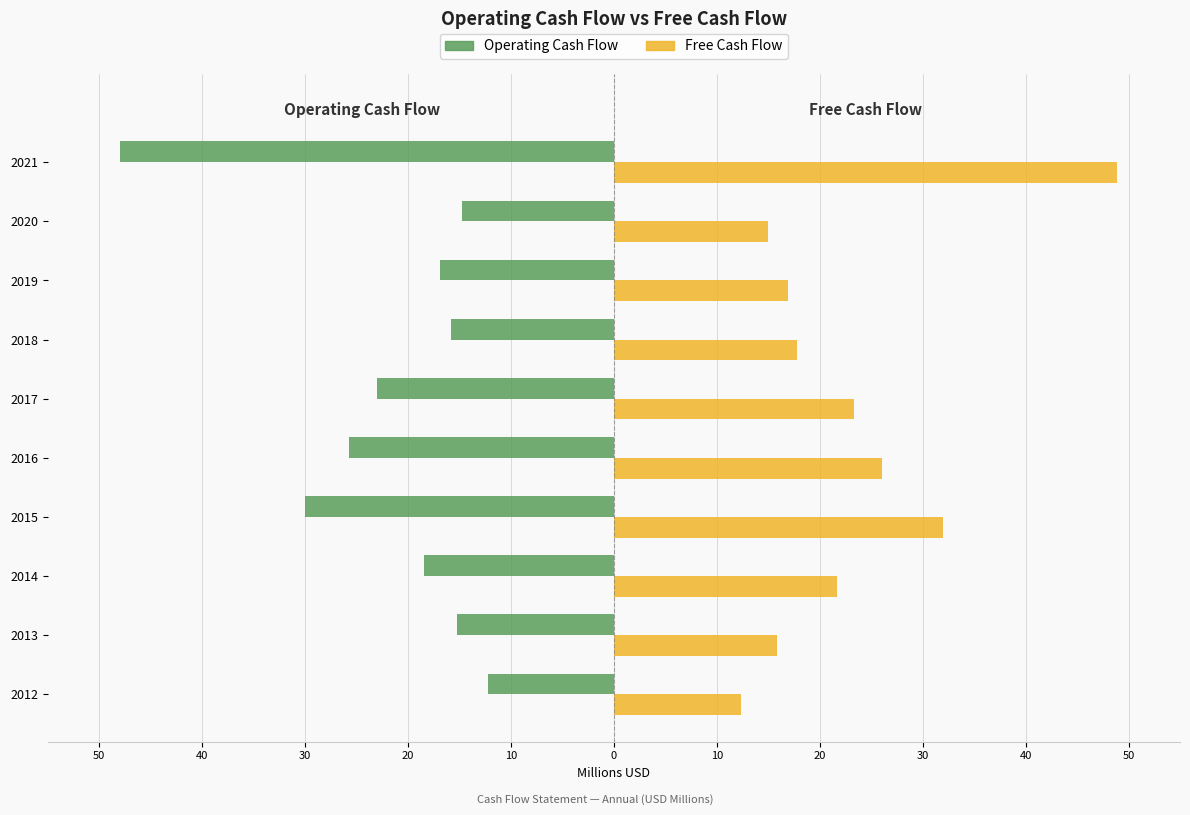

What are all the series names shown in the legend?

Operating Cash Flow, Free Cash Flow